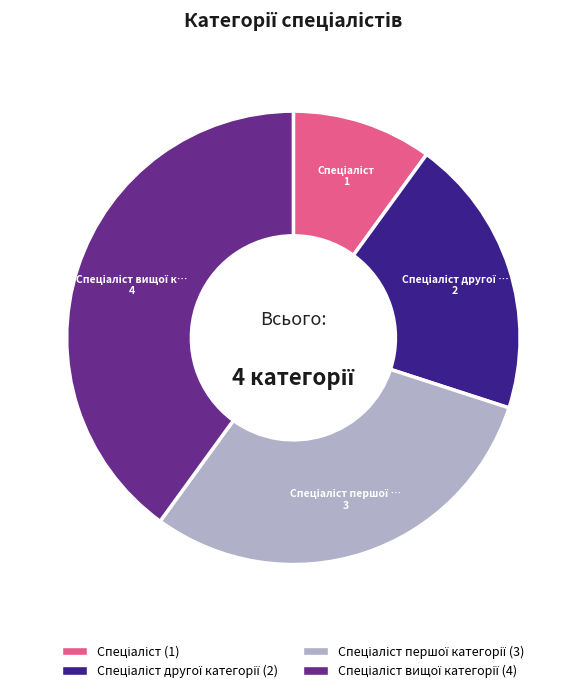

Does any single category account for the majority?

No